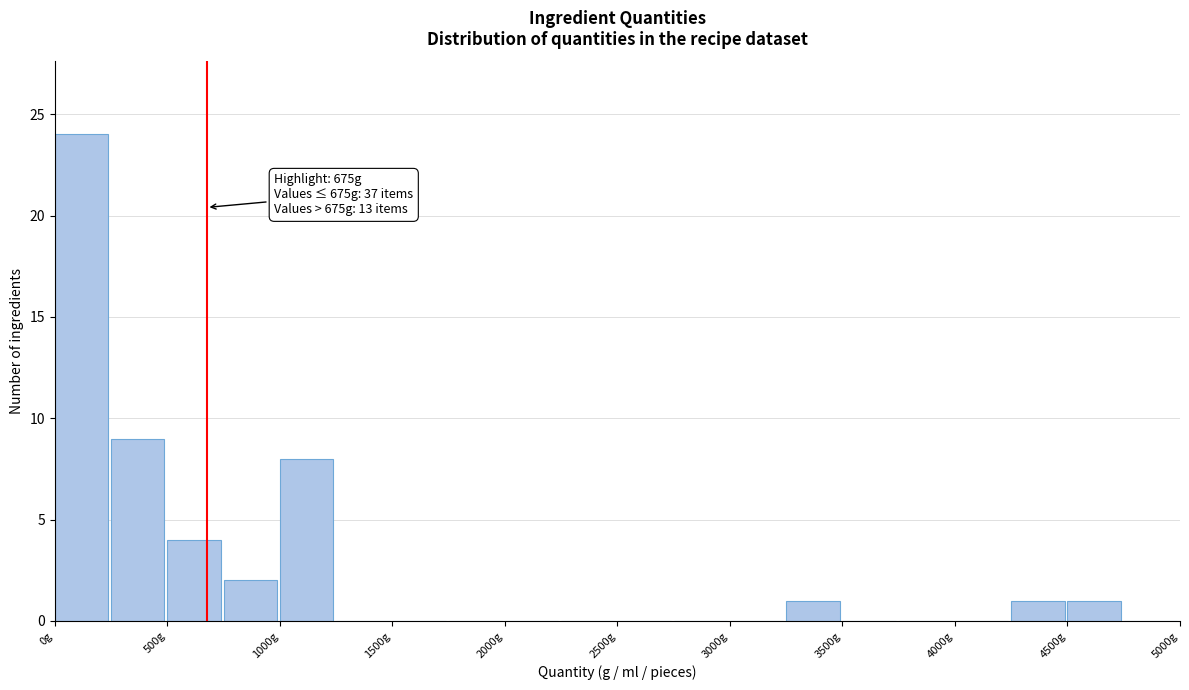

Over which range of the x-axis is the bar tallest?

0 to 250